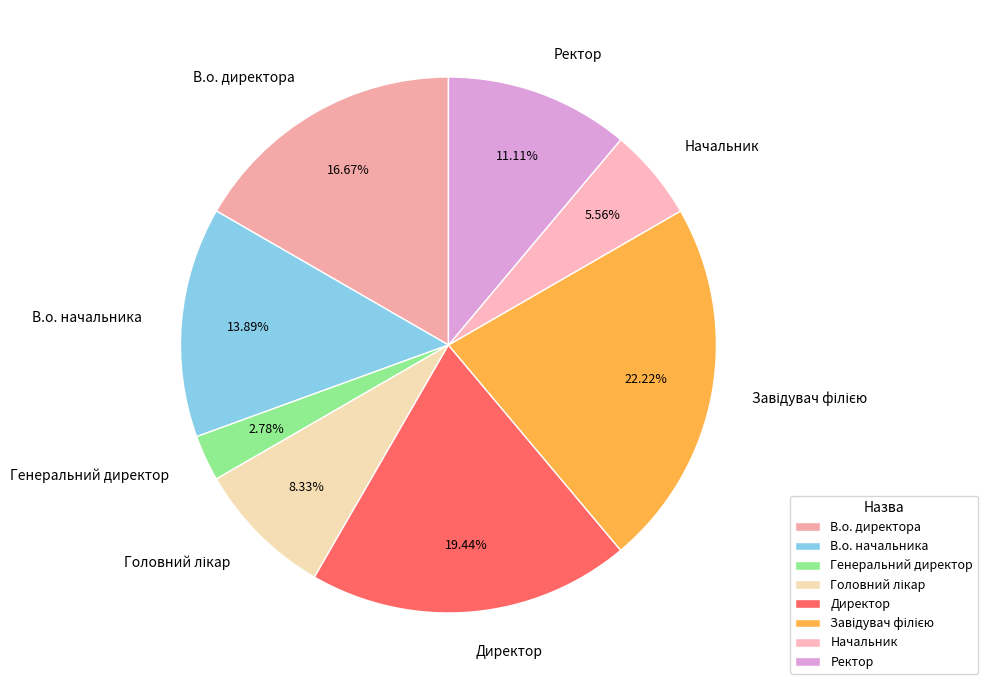

To the nearest percent, what is the difference between the В.о. начальника and Генеральний директор slice percentages?

11%